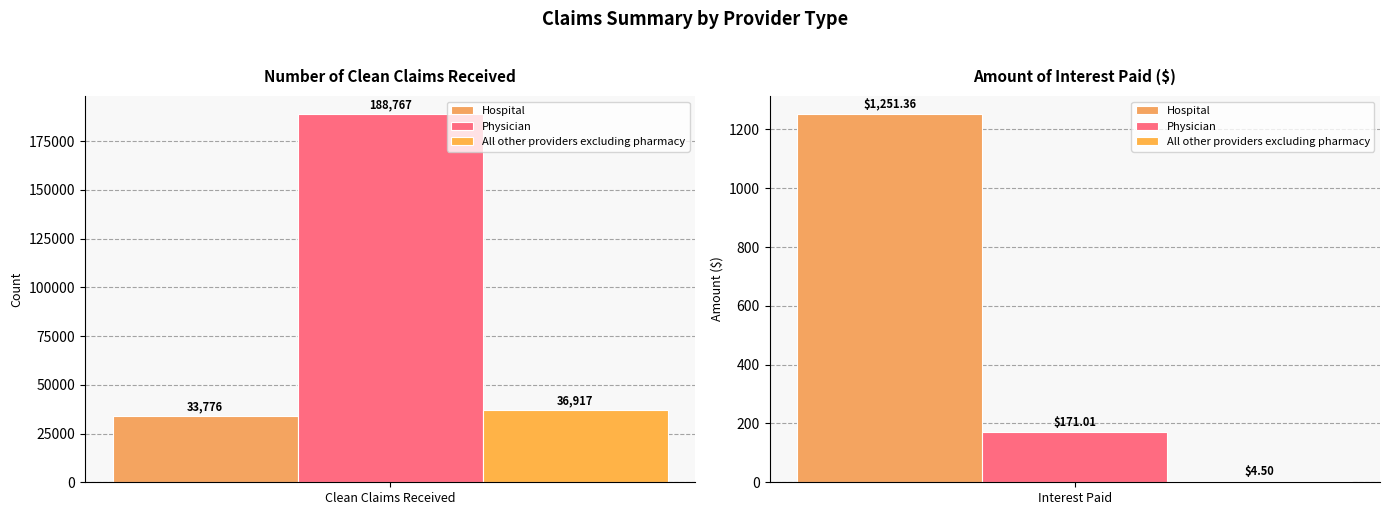

Reading left to right, transcribe all the data shown in this chart.

Hospital: 33776.0	1251.4
Physician: 188767.0	171.0
All other providers excluding pharmacy: 36917.0	4.5